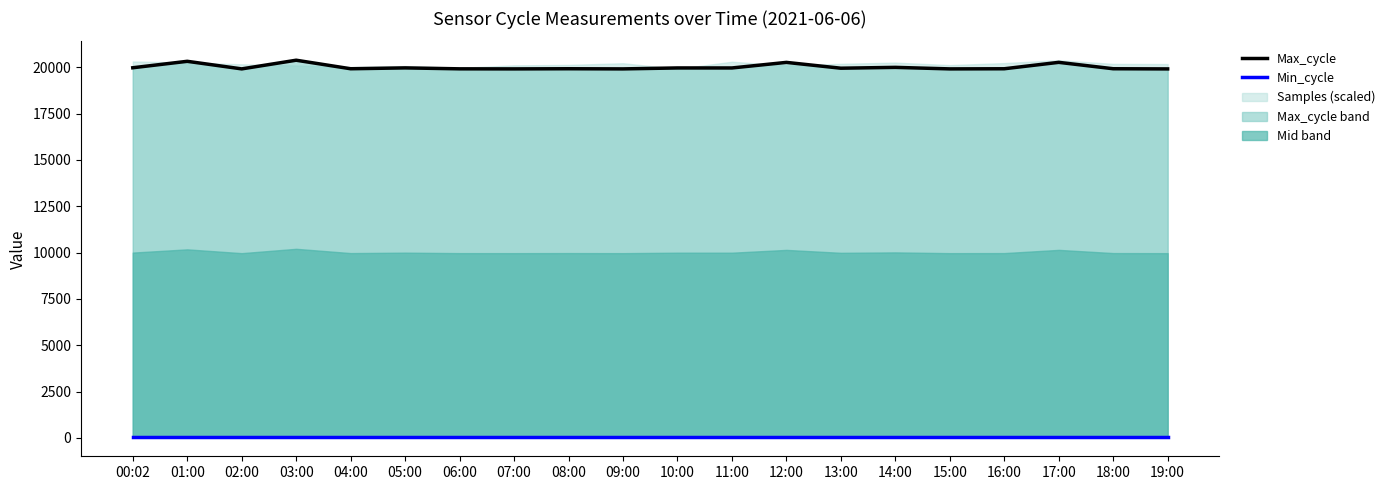

At how many categories does at least one series exceed 12998?

20